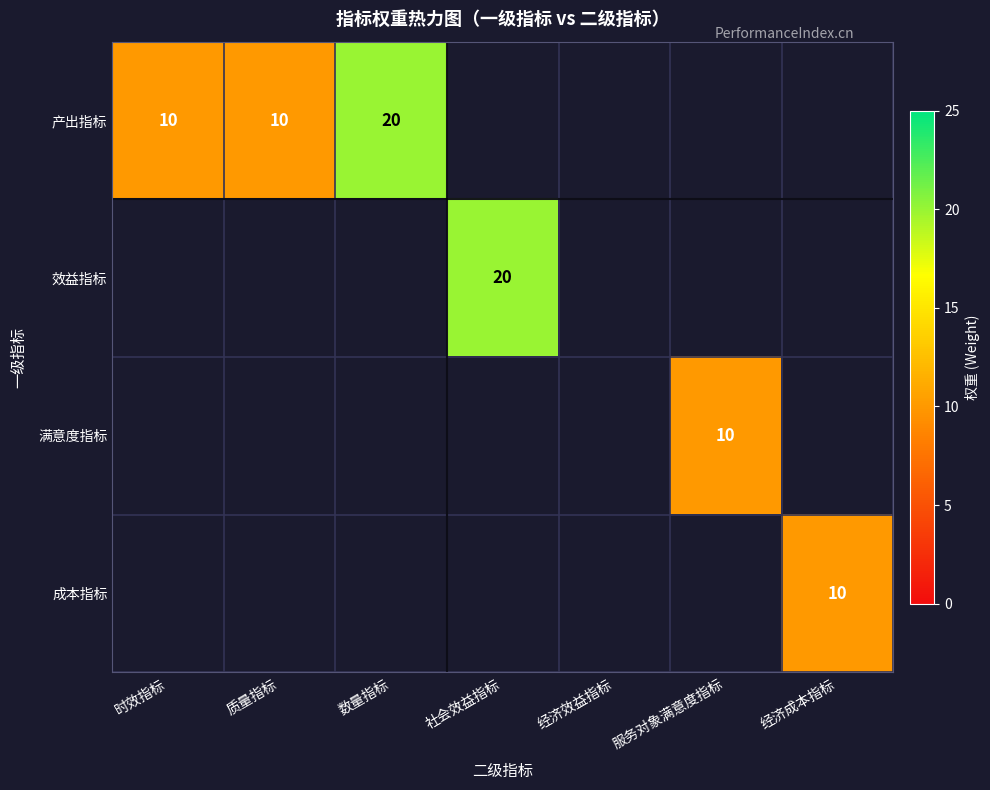

Between 经济效益指标 and 时效指标, which is larger?

时效指标